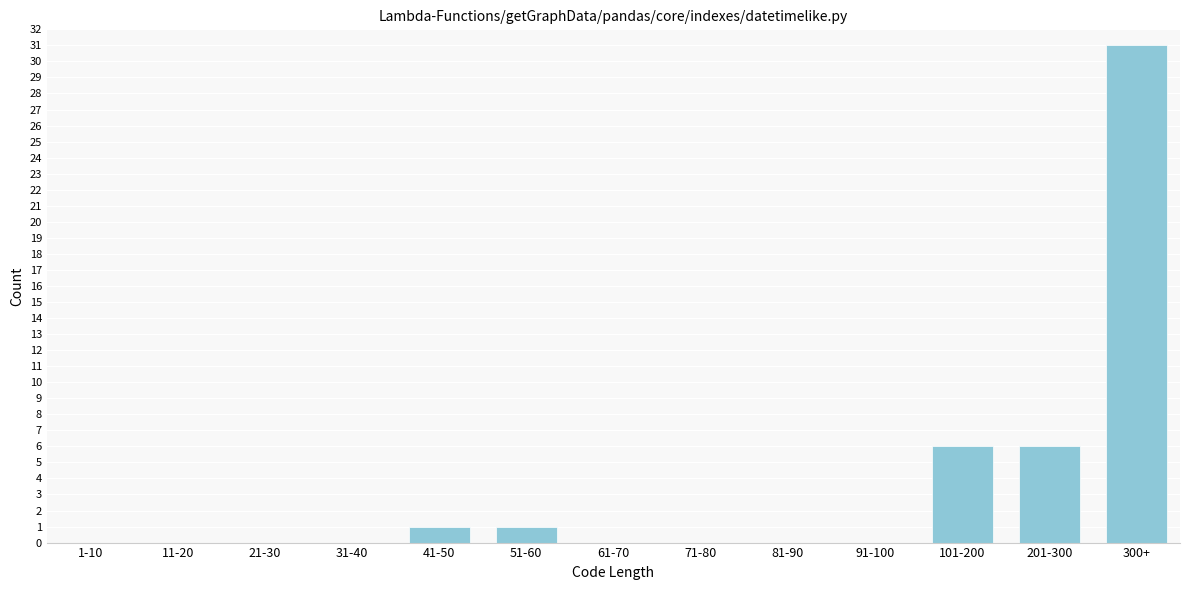

Reading right to left, extract all data points from this chart.

300+=31	201-300=6	101-200=6	91-100=0	81-90=0	71-80=0	61-70=0	51-60=1	41-50=1	31-40=0	21-30=0	11-20=0	1-10=0